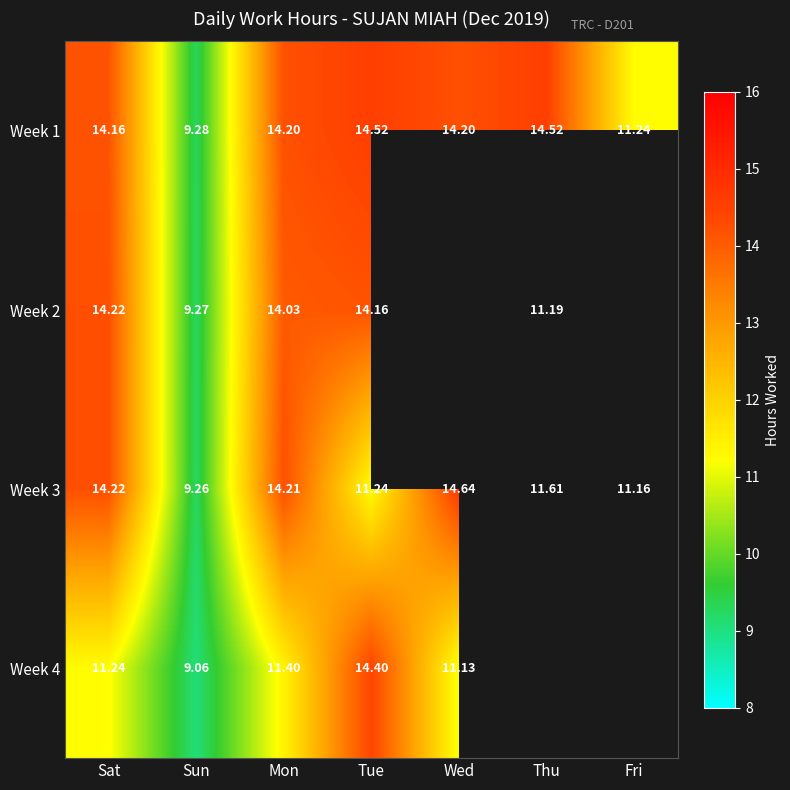

Count the number of categories in the chart.

7